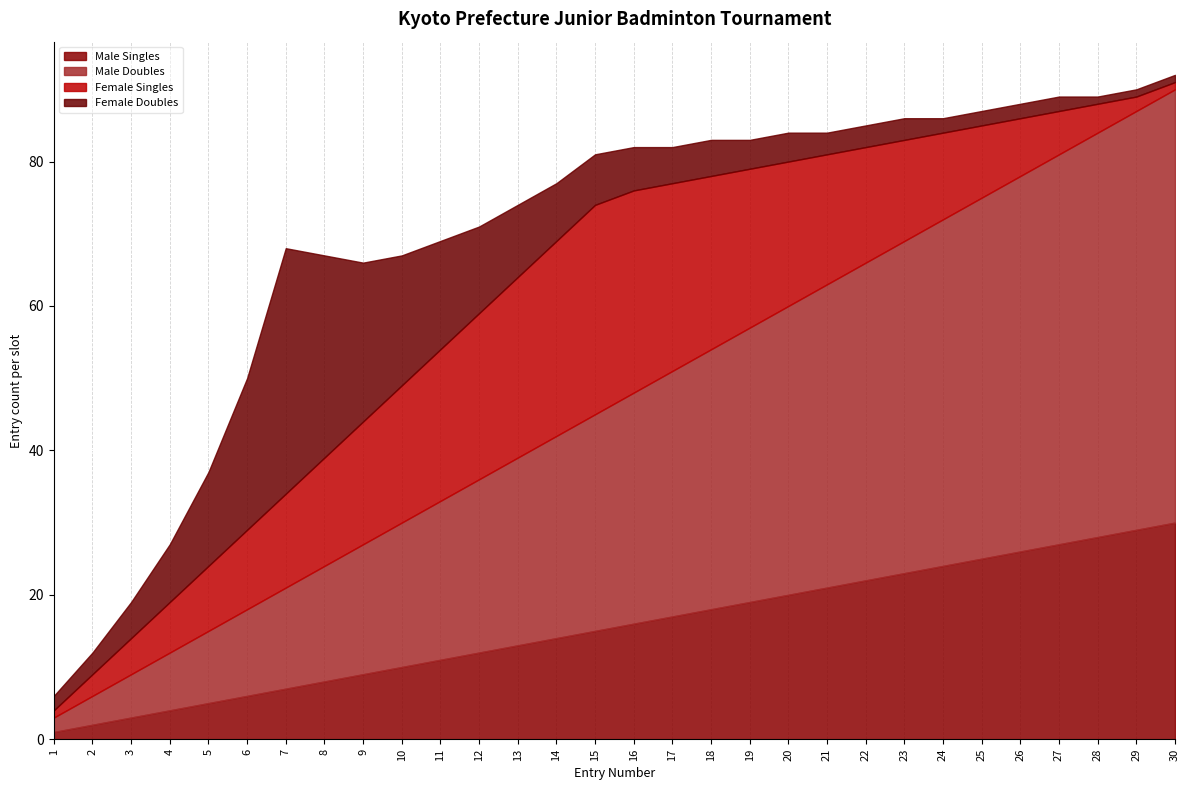

What is the sum of all Male Singles values?

465